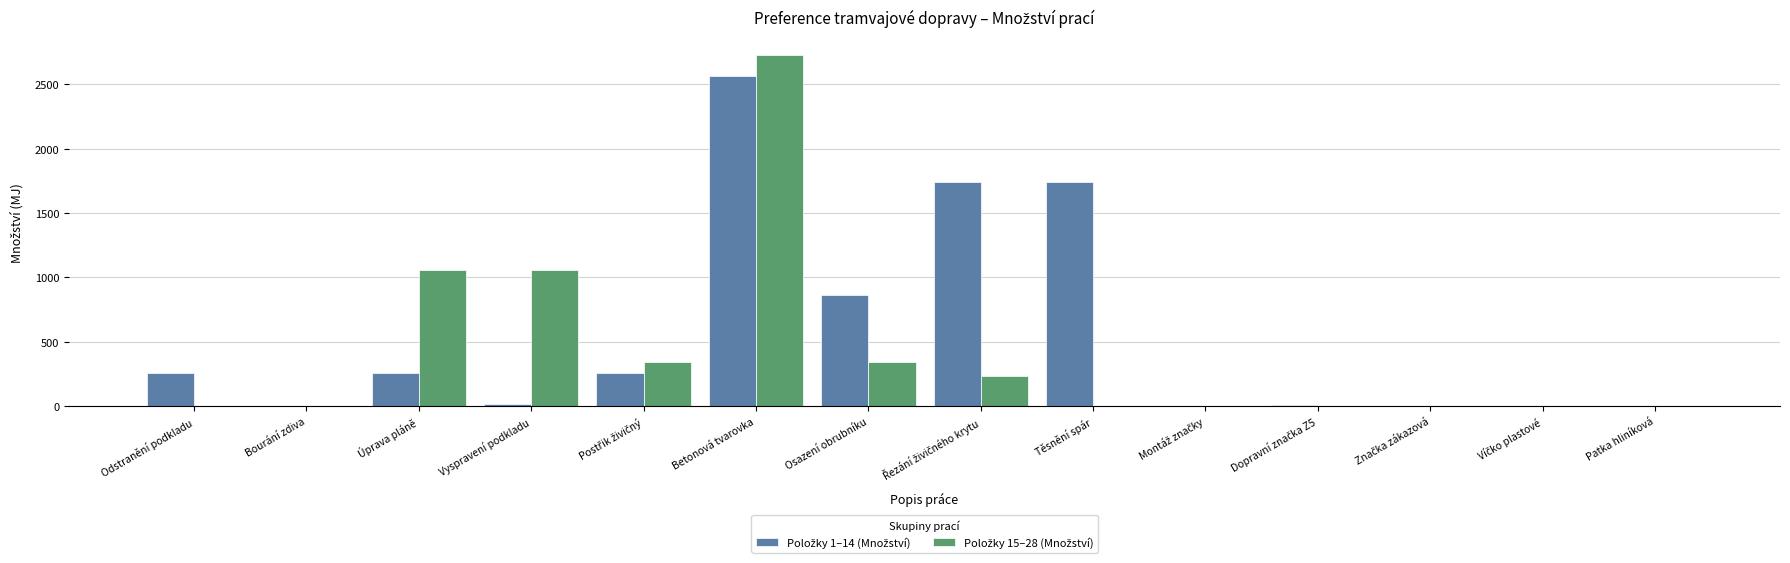

At which category is the sum across all series the highest?

Betonová tvarovka